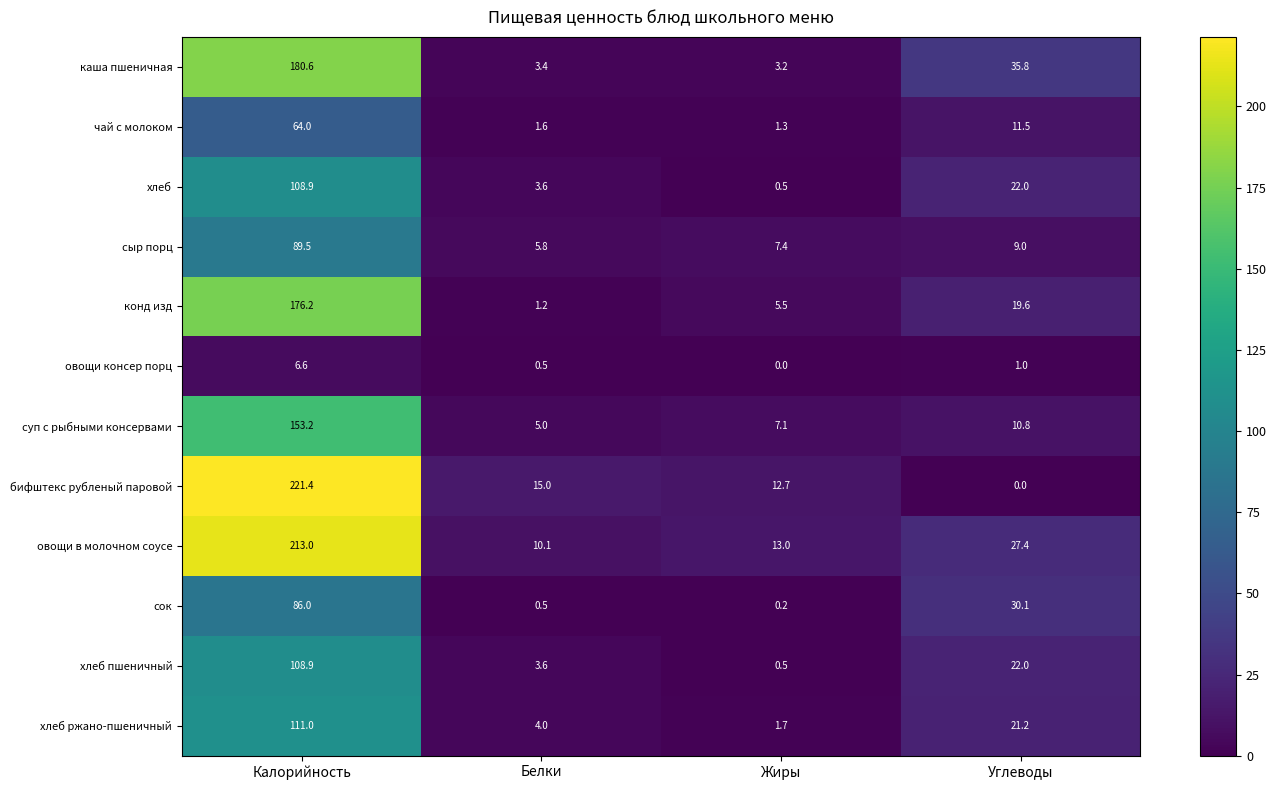

At which label does конд изд reach its peak?

Калорийность